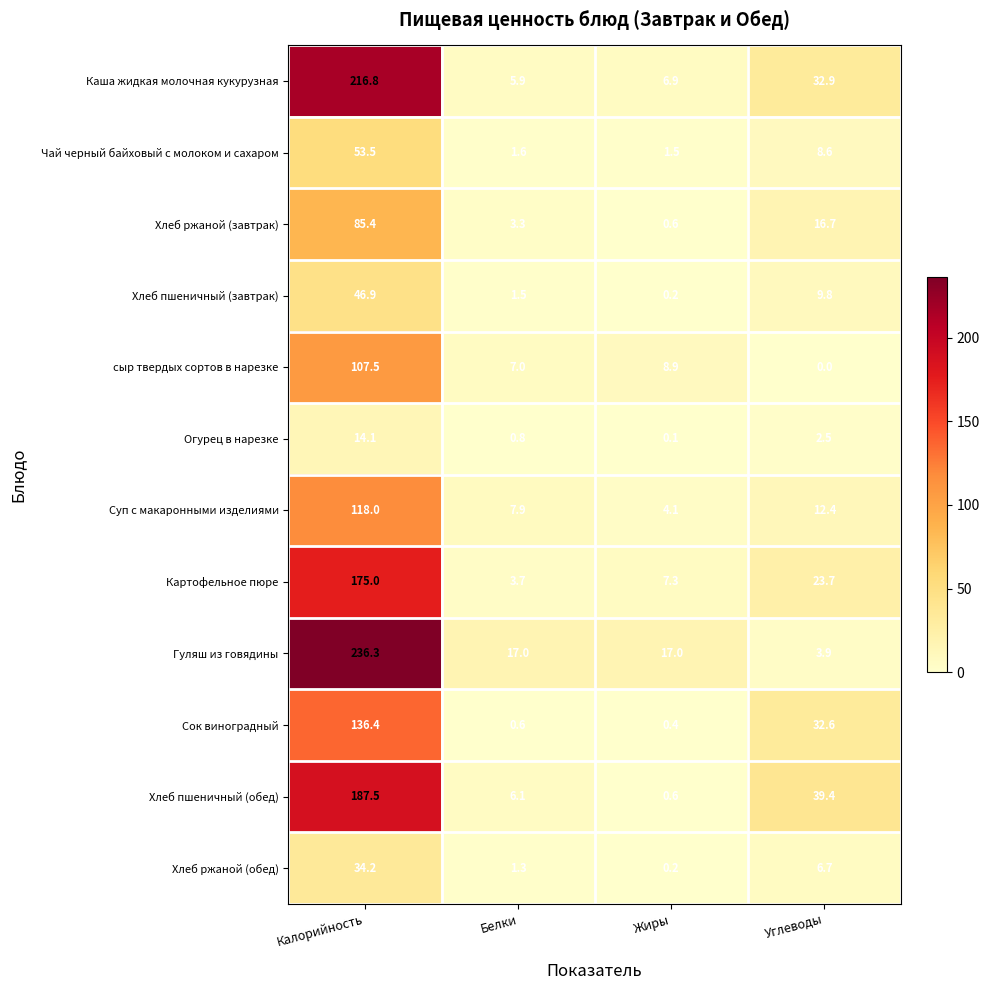

At which label does Хлеб пшеничный (обед) first exceed 39?

Калорийность